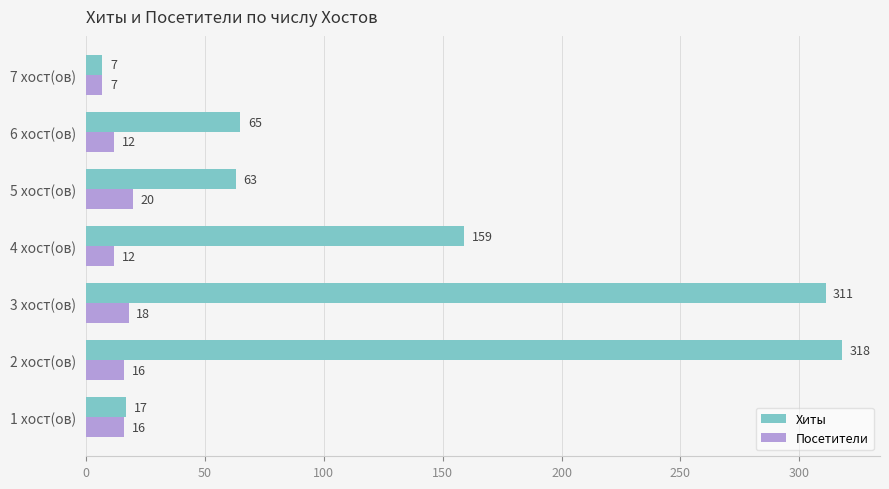

Rank the categories by Хиты value from lowest to highest.

7 хост(ов), 1 хост(ов), 5 хост(ов), 6 хост(ов), 4 хост(ов), 3 хост(ов), 2 хост(ов)